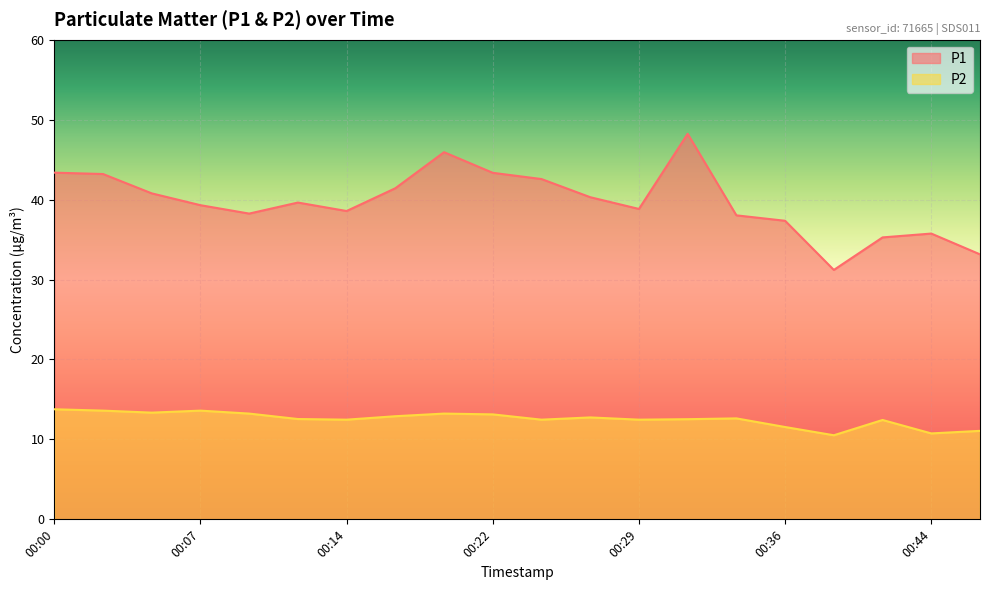

Which series has the widest spread of values?

P1